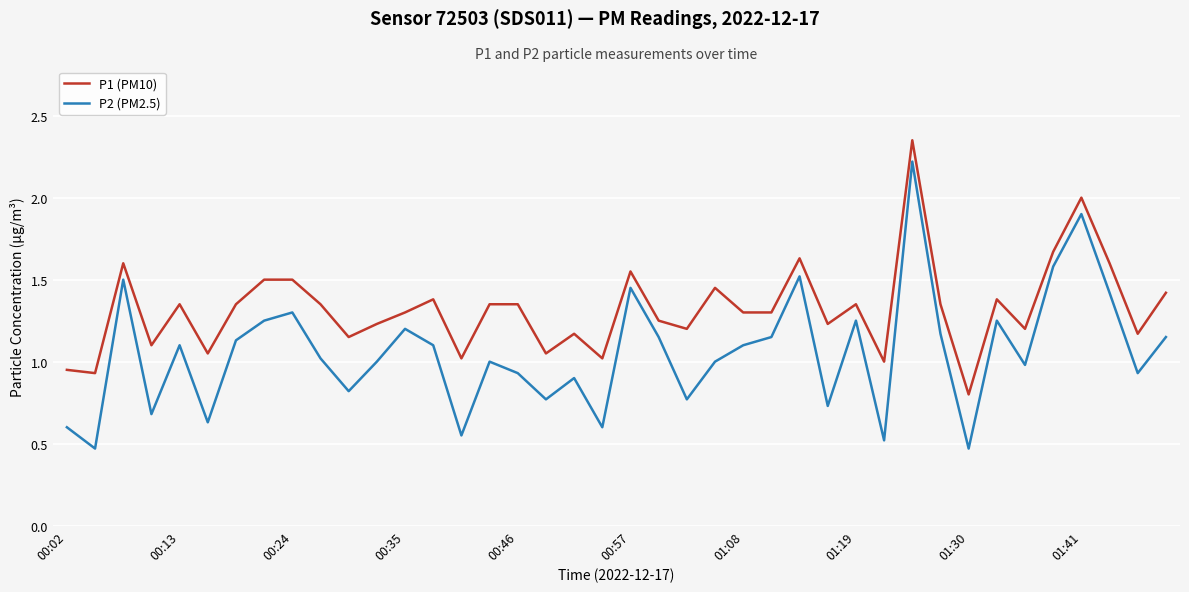

Which series has the largest range (max minus min)?

P2 (PM2.5)